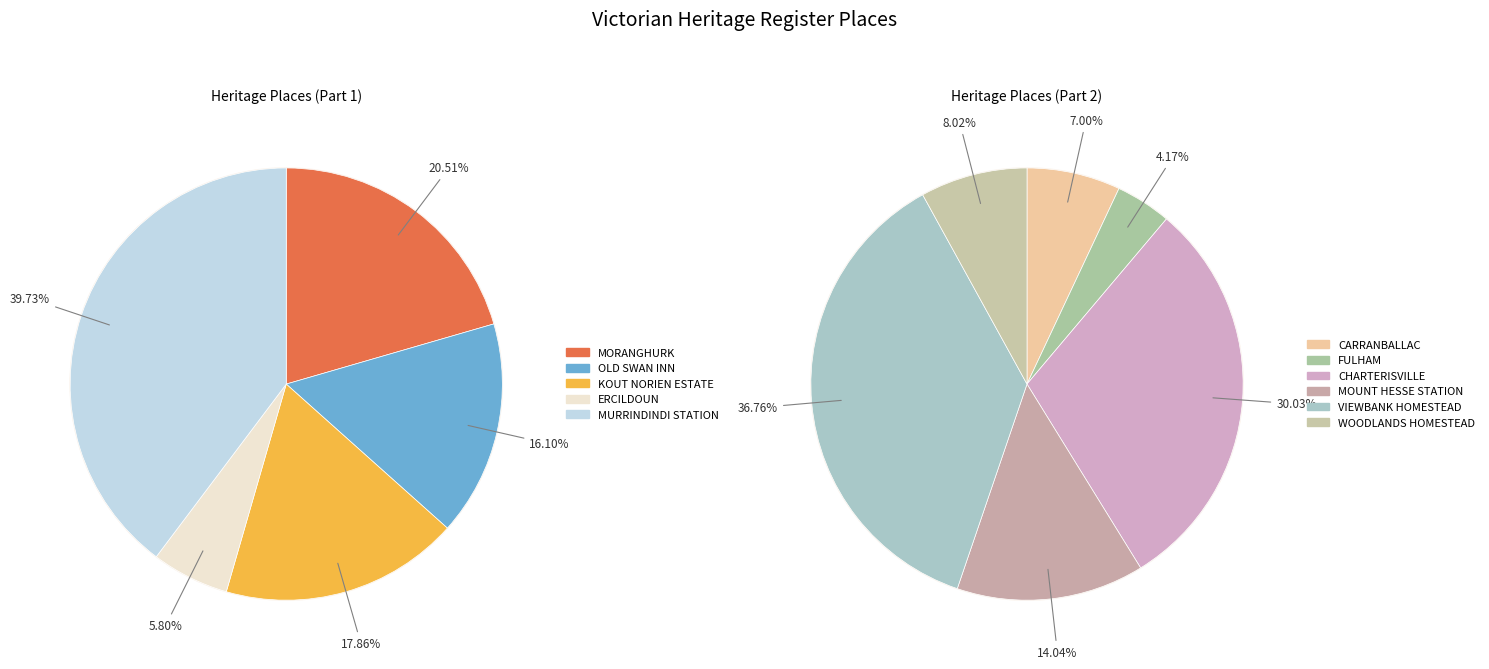

What is the change in value from KOUT NORIEN ESTATE to MOUNT HESSE STATION?

+1486